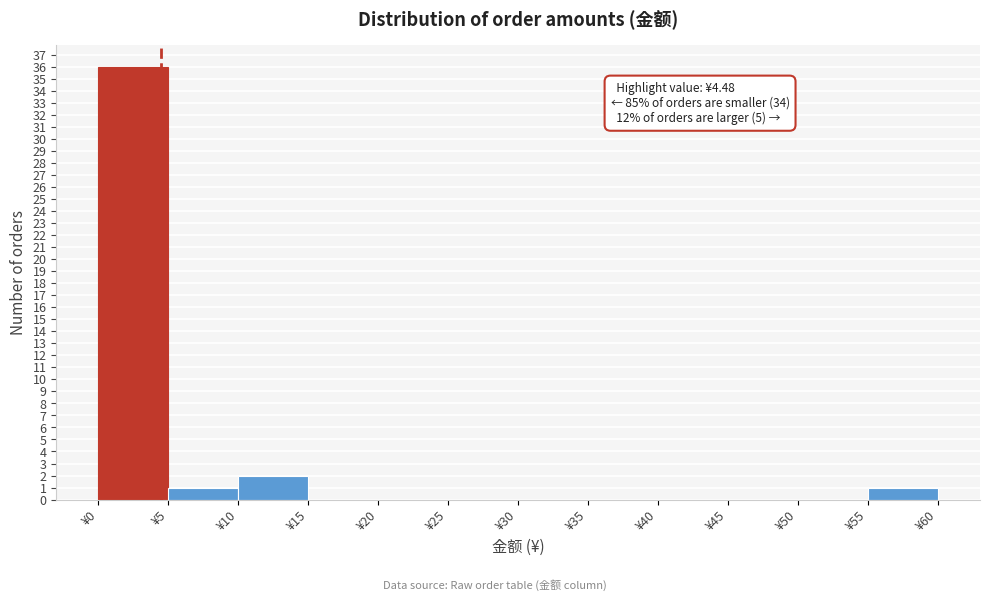

Over which range of the x-axis is the bar tallest?

0 to 5